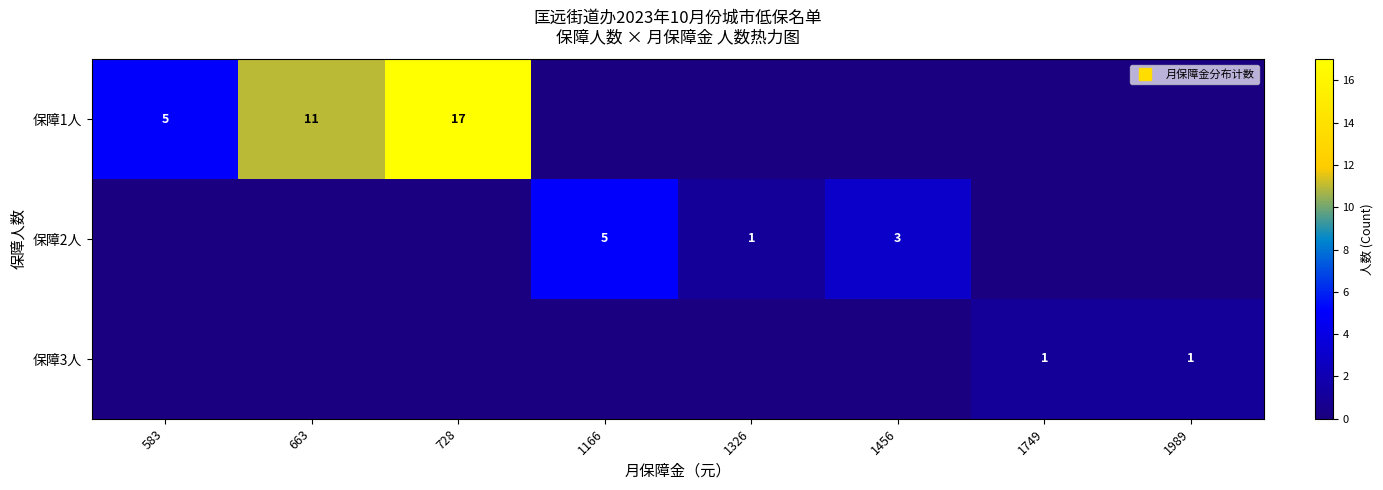

What is the sum of all 保障1人 values?

33